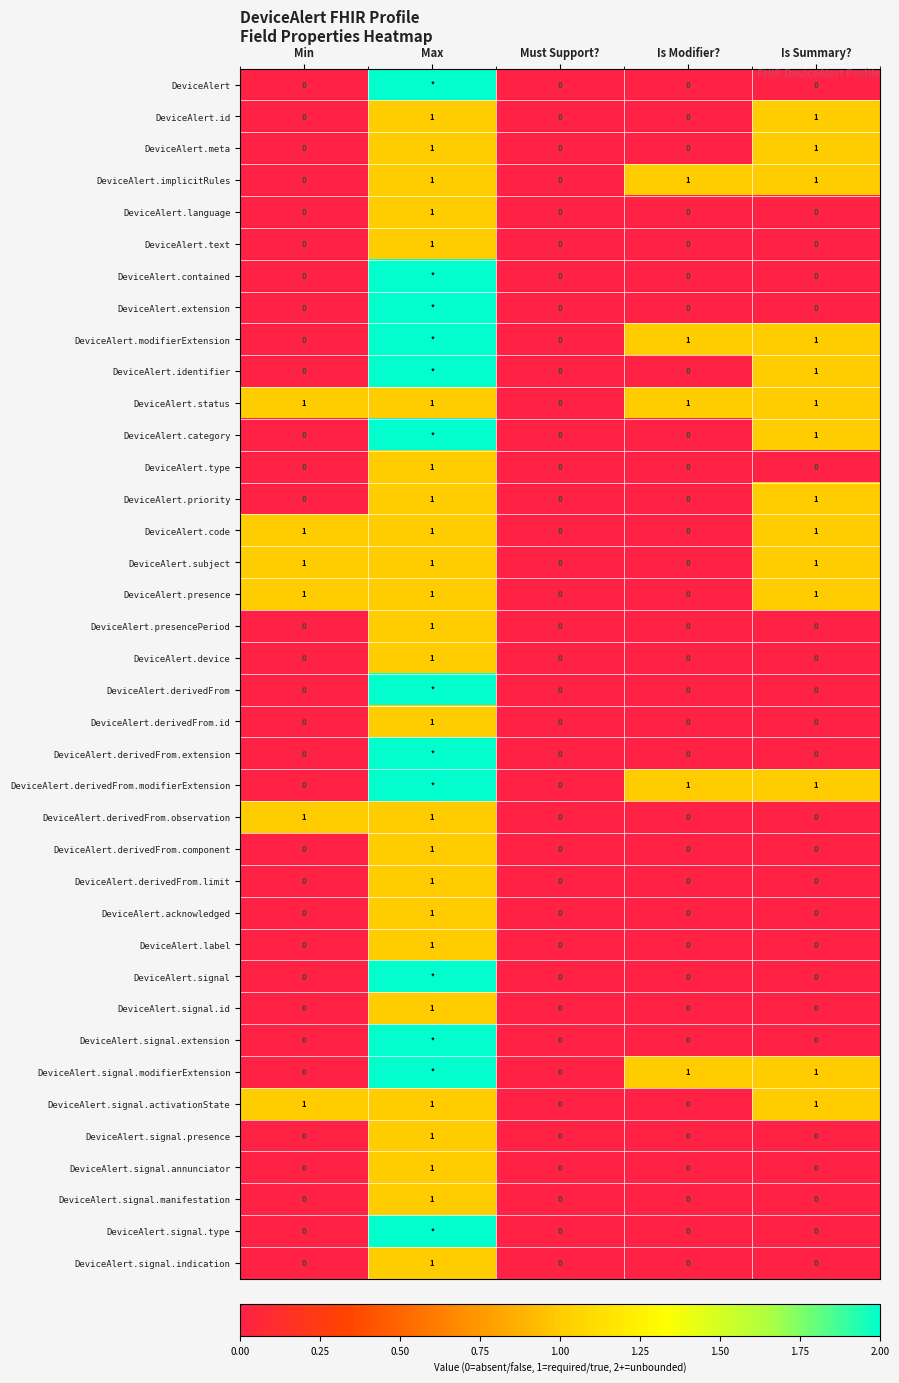

At which category is the sum across all series the highest?

Max